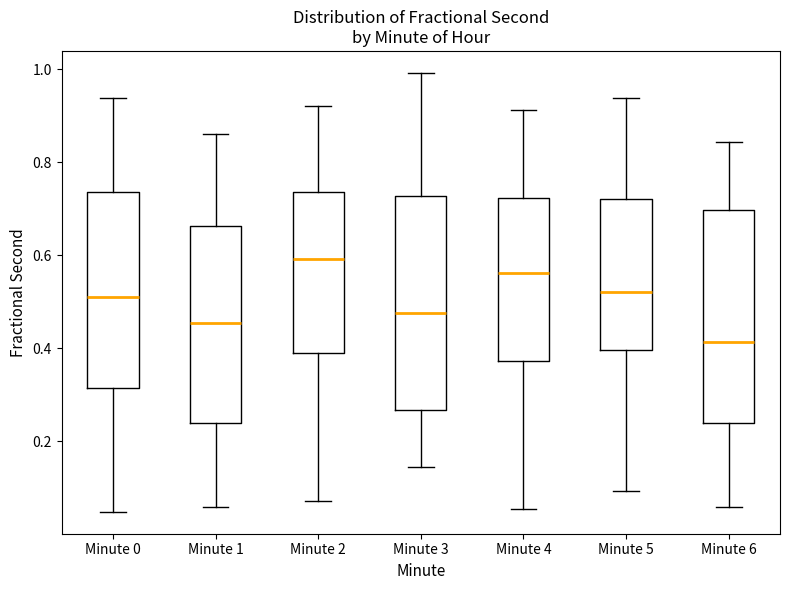

Which box's median line is the lowest?

Minute 6